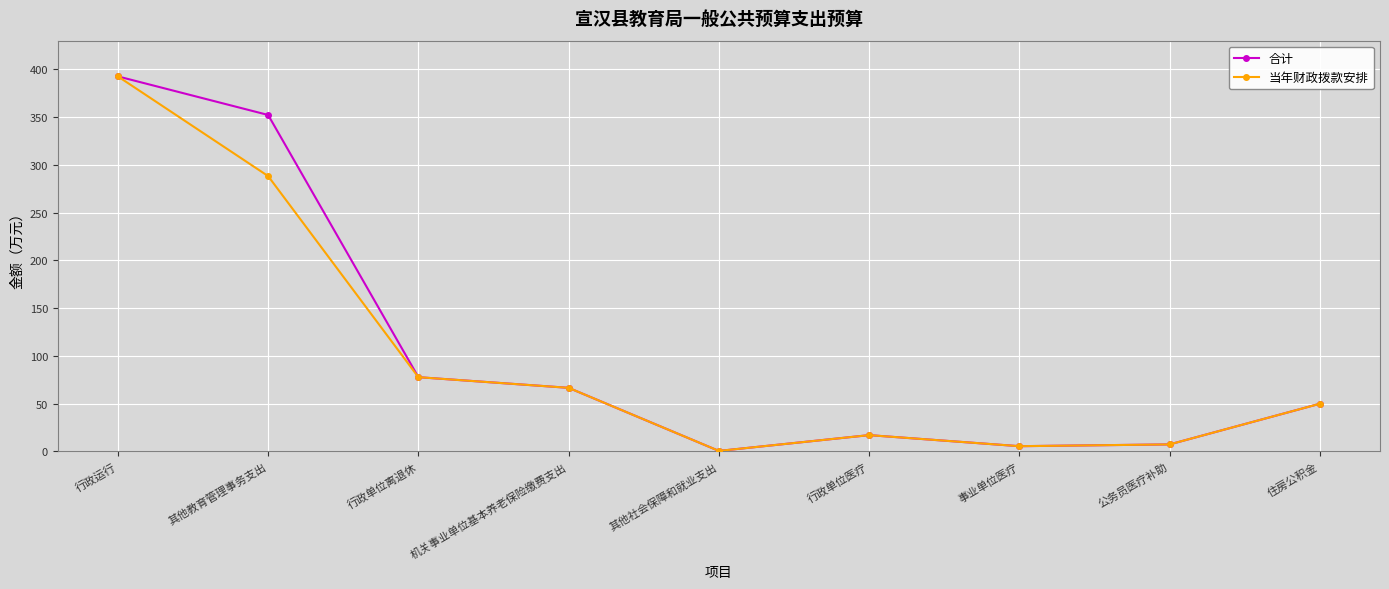

At which category does 当年财政拨款安排 reach its first local peak?

行政单位医疗